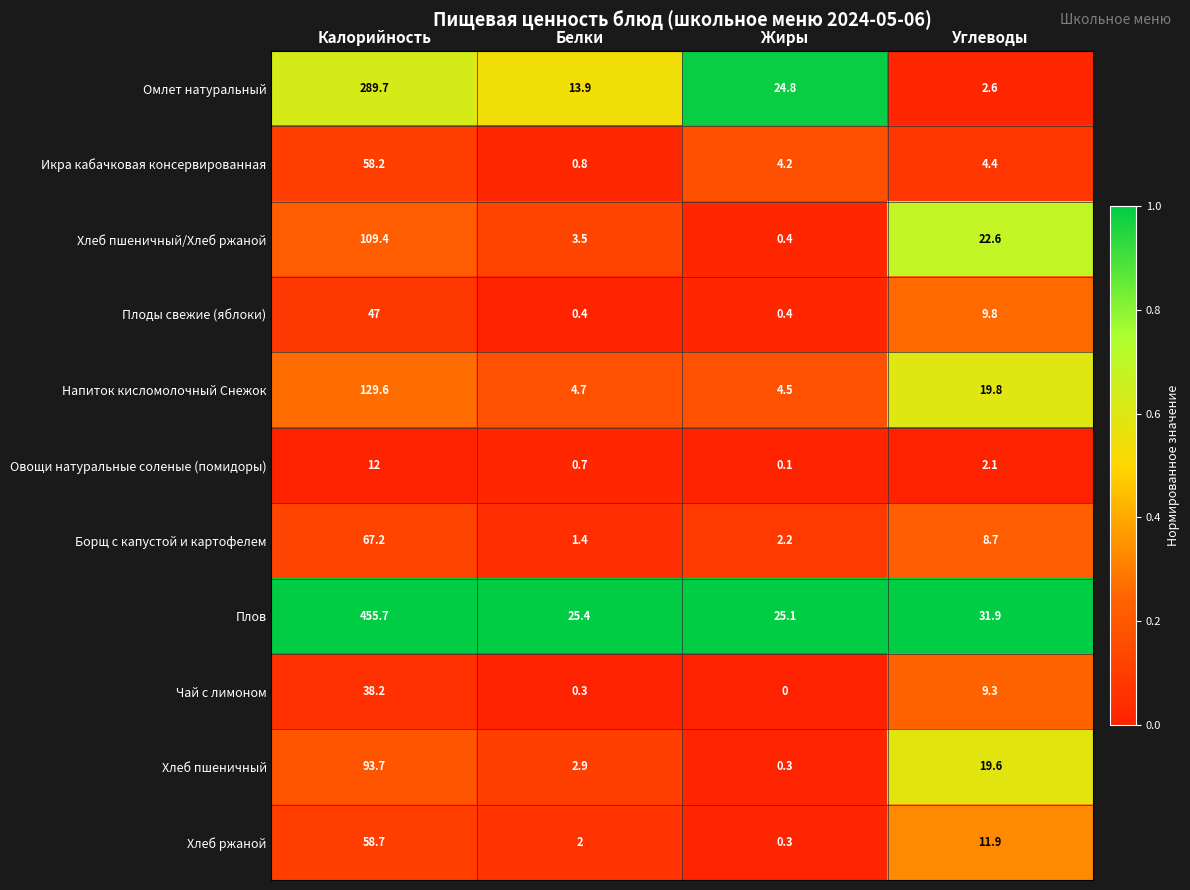

What is the approximate value of Хлеб пшеничный at Белки?

2.9